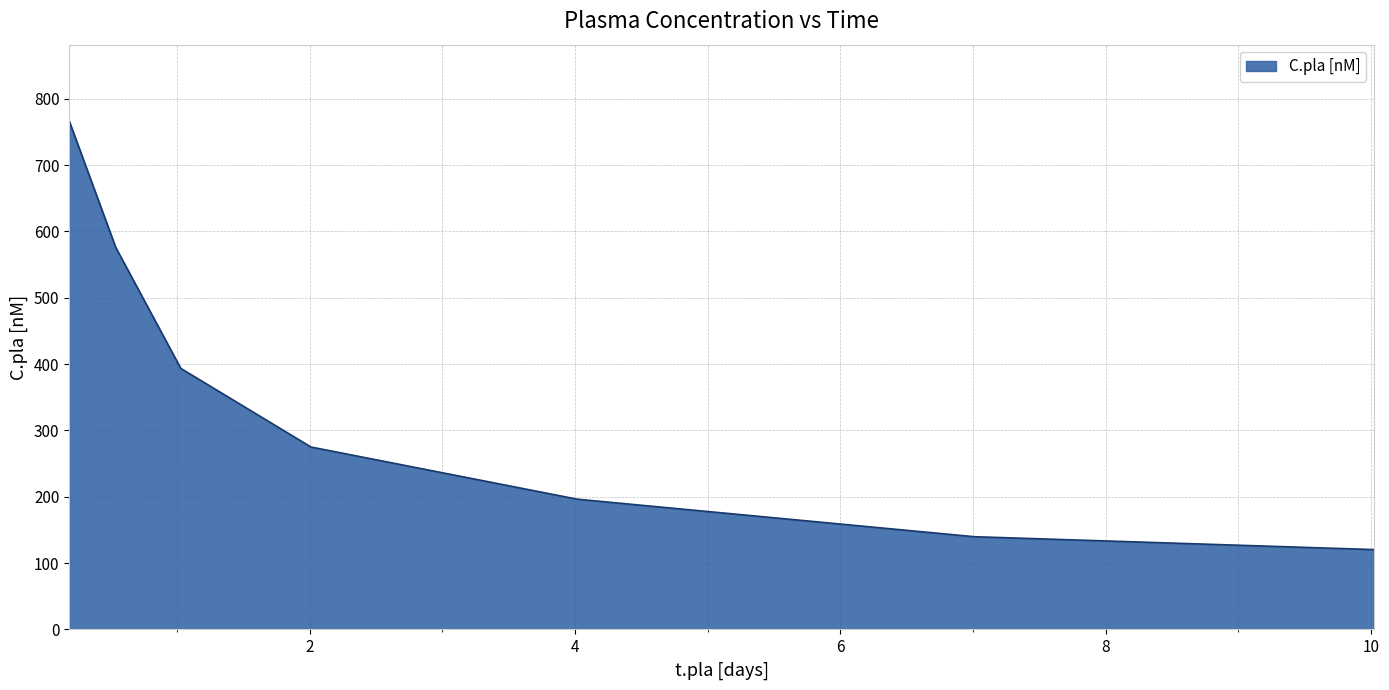

True or false: the data has more than 1 interior local peaks.

False